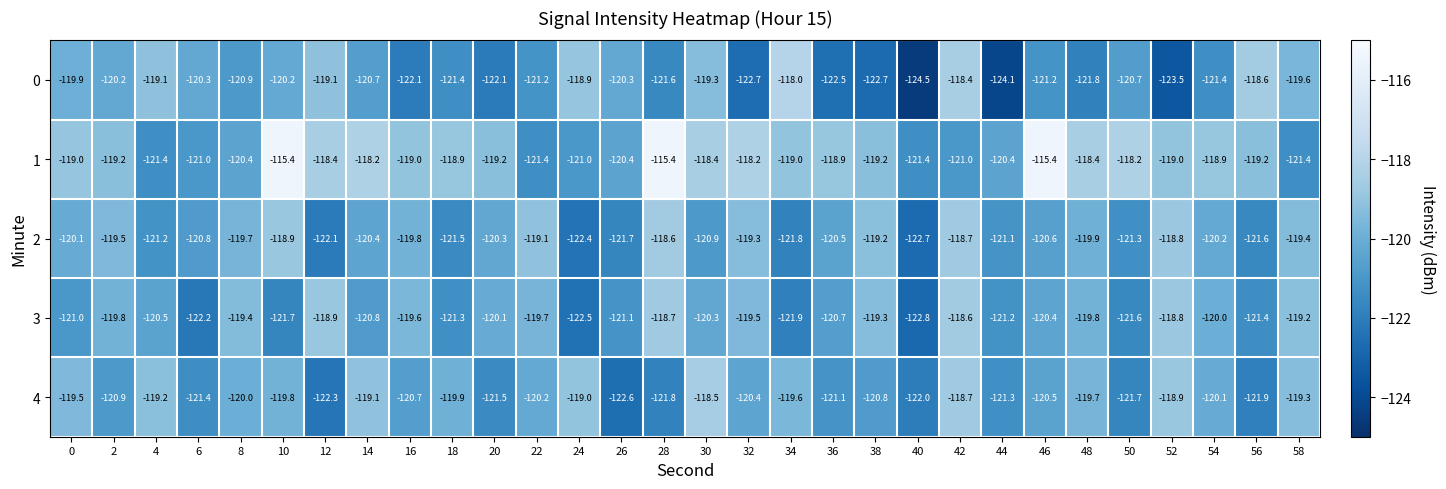

Rank the series at 44 from highest to lowest value.

1, 2, 3, 4, 0